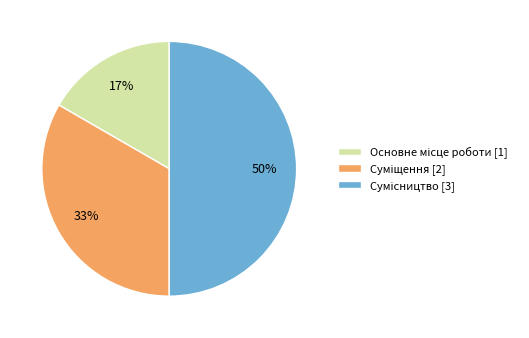

Count the number of slices in the pie.

3